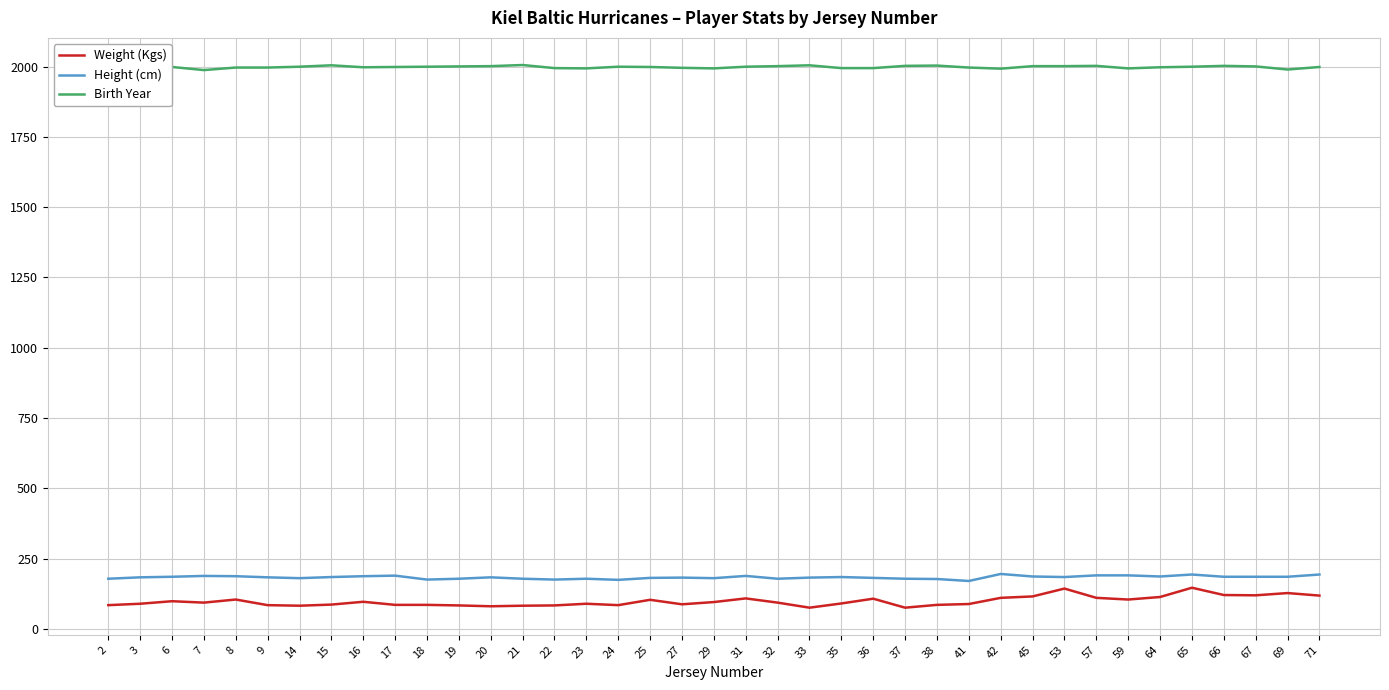

At how many categories does at least one series exceed 1747?

39